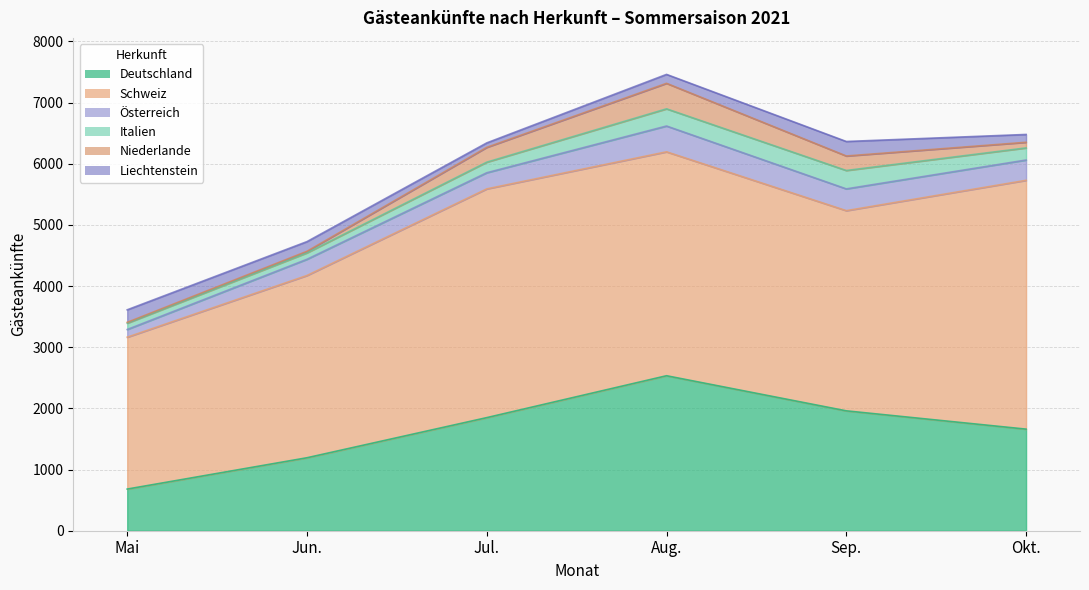

At which label is Schweiz closest to 3275?

Sep.